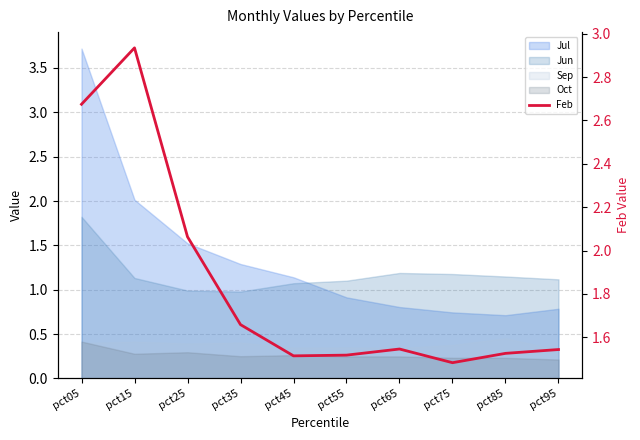

How many data points does each series have?

10